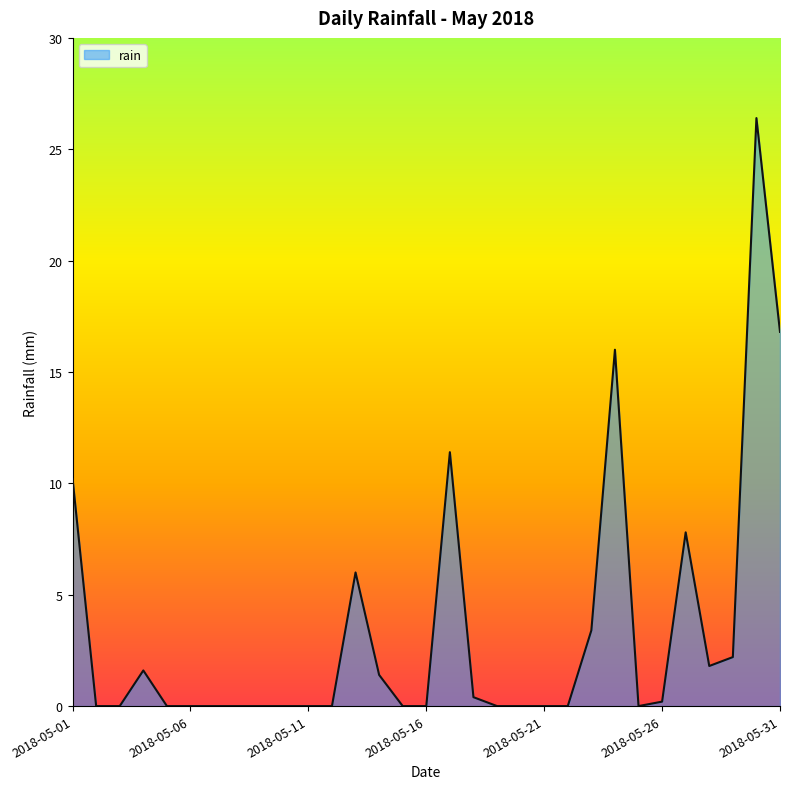

What is the greatest value displayed?

26.4